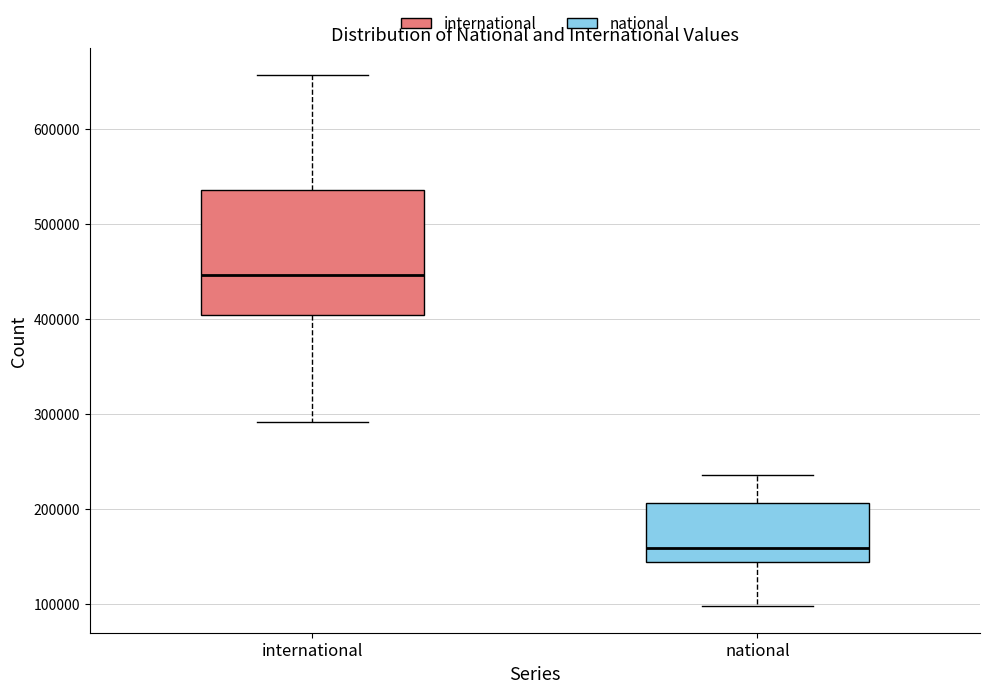

Reading left to right, transcribe this box plot: for each box, give where its median line is, the range the box spans, and where its two whiskers end, as read against the y-axis. The values are not printed on the chart, so give them approximately, as read against the axis.

international: median 450000, box 400000 to 540000, whiskers 290000 to 660000
national: median 160000, box 140000 to 210000, whiskers 100000 to 240000